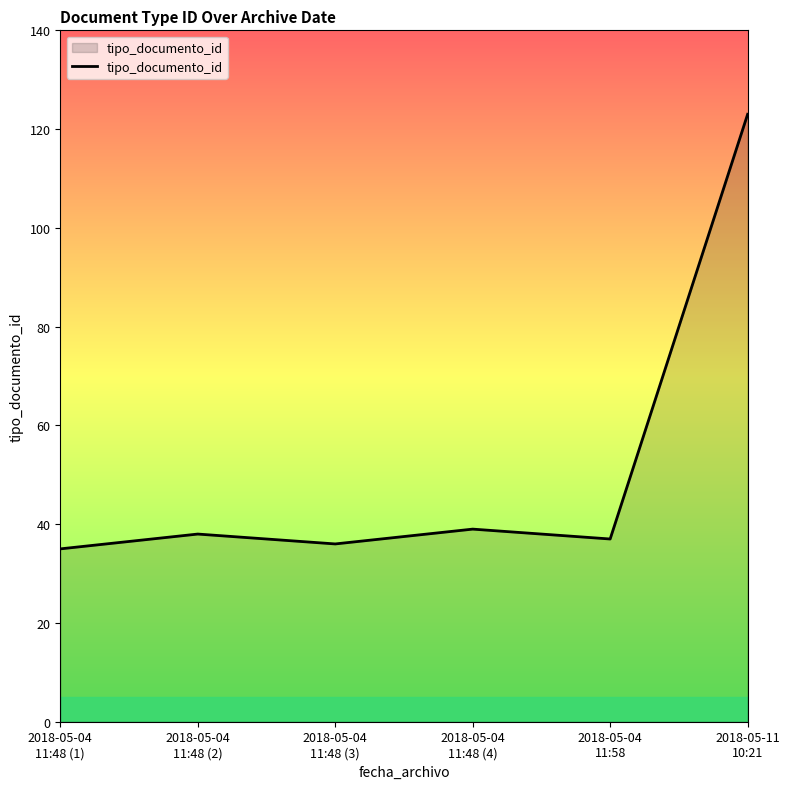

Reading left to right, list all the values displayed in this chart.

2018-05-04
11:48 (1)=35	2018-05-04
11:48 (2)=38	2018-05-04
11:48 (3)=36	2018-05-04
11:48 (4)=39	2018-05-04
11:58=37	2018-05-11
10:21=123